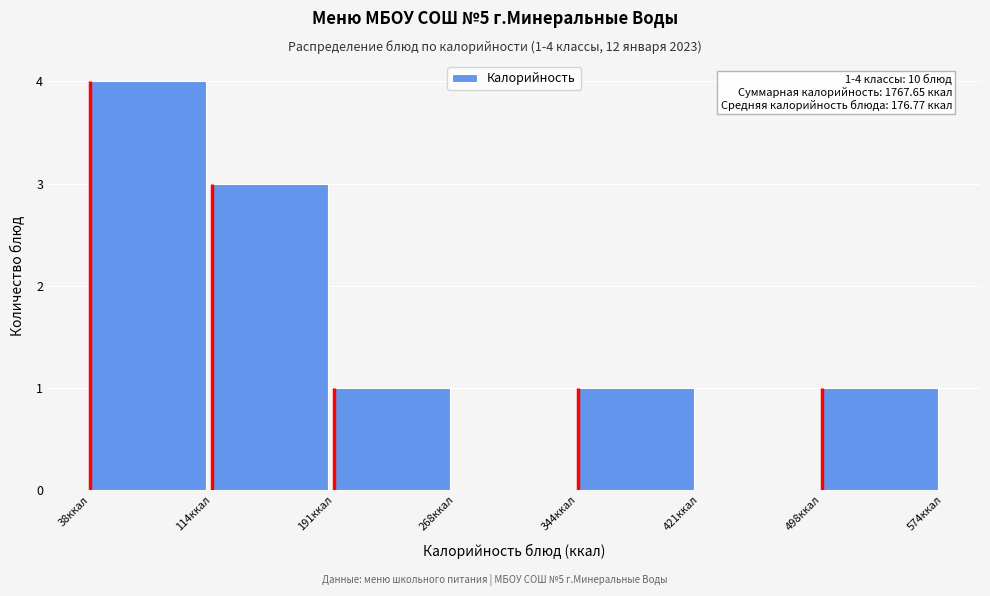

Over which range of the x-axis is the bar tallest?

40 to 110